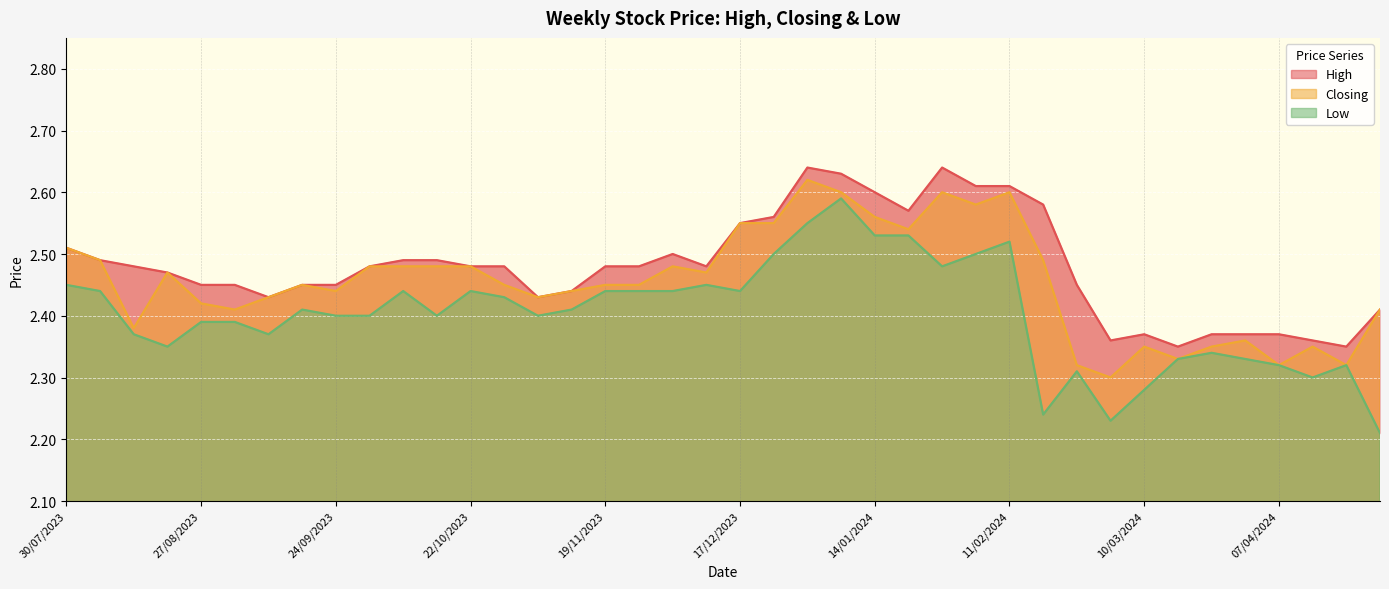

How many interior local valleys does the Low series have?

9